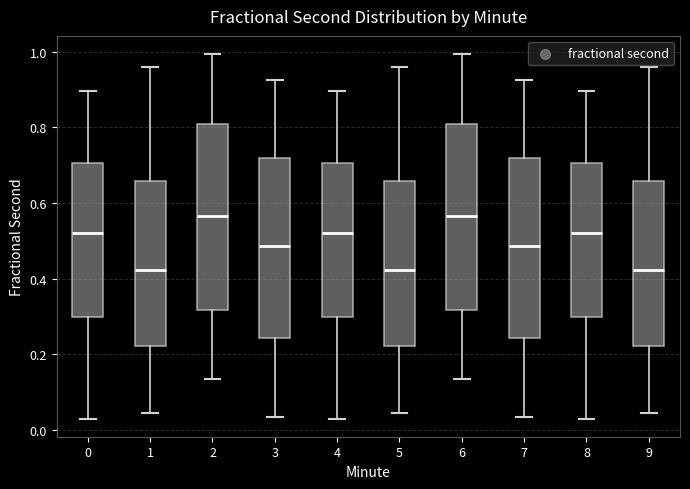

Reading left to right, read every box against the y-axis: the position of its median line, the range the box covers, and the ends of its whiskers. The values are not printed on the chart, so give them approximately, as read against the axis.

0: median 0.52, box 0.30 to 0.70, whiskers 0.02 to 0.90
1: median 0.42, box 0.22 to 0.66, whiskers 0.04 to 0.96
2: median 0.56, box 0.32 to 0.80, whiskers 0.14 to 1.00
3: median 0.48, box 0.24 to 0.72, whiskers 0.04 to 0.92
4: median 0.52, box 0.30 to 0.70, whiskers 0.02 to 0.90
5: median 0.42, box 0.22 to 0.66, whiskers 0.04 to 0.96
6: median 0.56, box 0.32 to 0.80, whiskers 0.14 to 1.00
7: median 0.48, box 0.24 to 0.72, whiskers 0.04 to 0.92
8: median 0.52, box 0.30 to 0.70, whiskers 0.02 to 0.90
9: median 0.42, box 0.22 to 0.66, whiskers 0.04 to 0.96